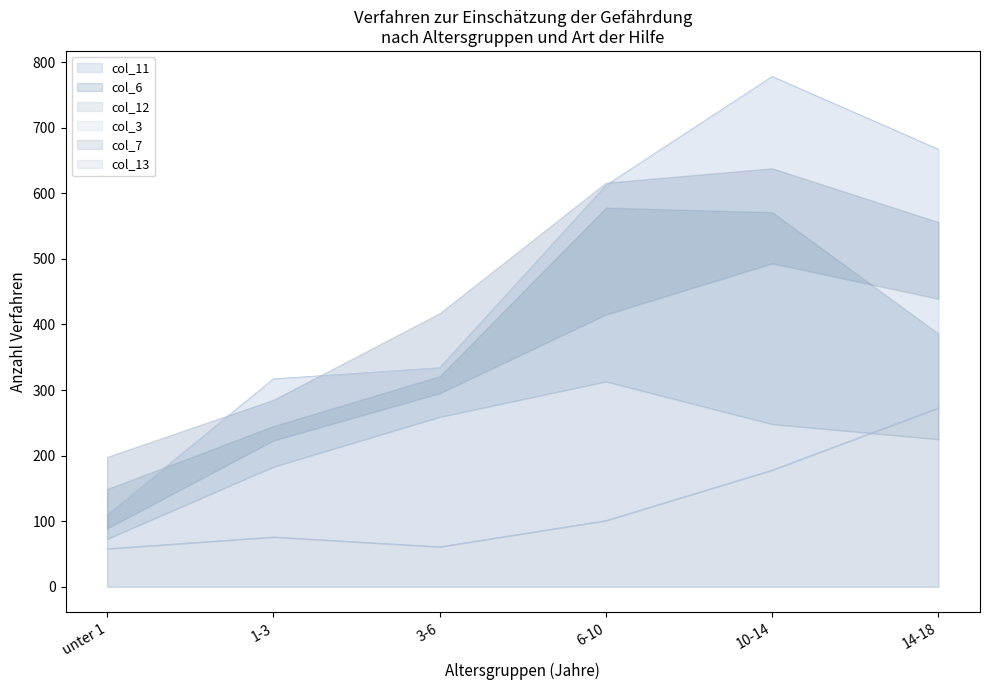

Is it true that col_7 equals 273 at 14-18?

True